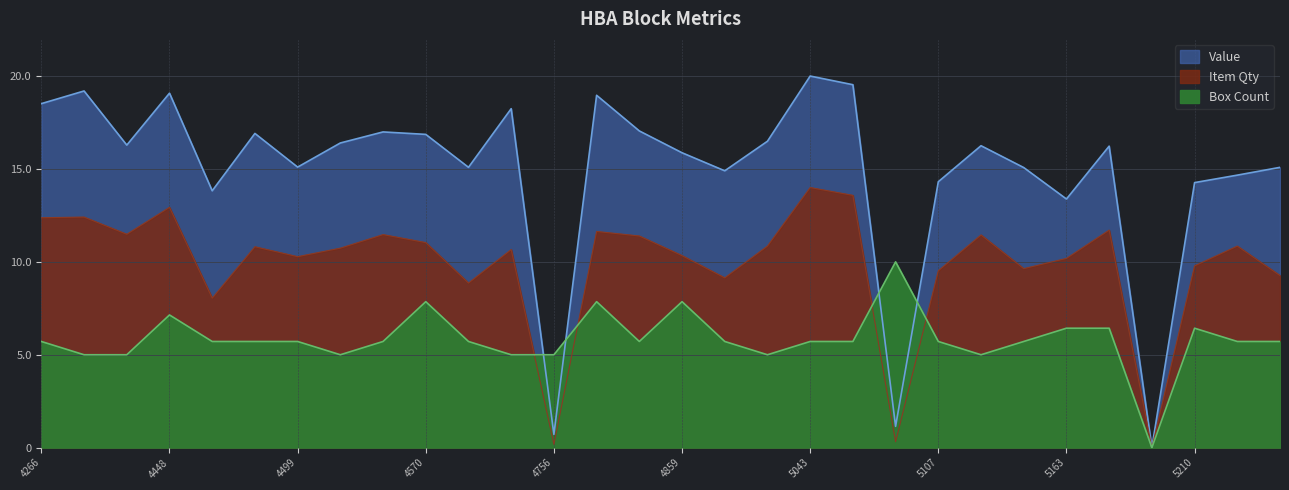

True or false: Item Qty and Value cross at least once.

False